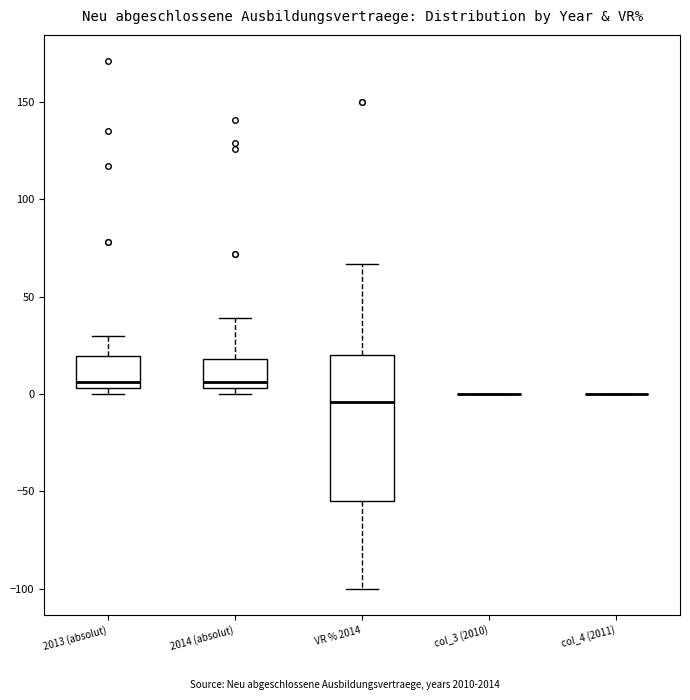

Reading left to right, transcribe this box plot: for each box, give where its median line is, the range the box spans, and where its two whiskers end, as read against the y-axis. The values are not printed on the chart, so give them approximately, as read against the axis.

2013 (absolut): median 5 (just above the box's lower edge), box 5 to 20, whiskers 0 to 30
2014 (absolut): median 5 (just above the box's lower edge), box 5 to 20, whiskers 0 to 40
VR % 2014: median -5, box -55 to 20, whiskers -100 to 65
col_3 (2010): box collapsed to a line at 0, whiskers 0 to 0
col_4 (2011): box collapsed to a line at 0, whiskers 0 to 0